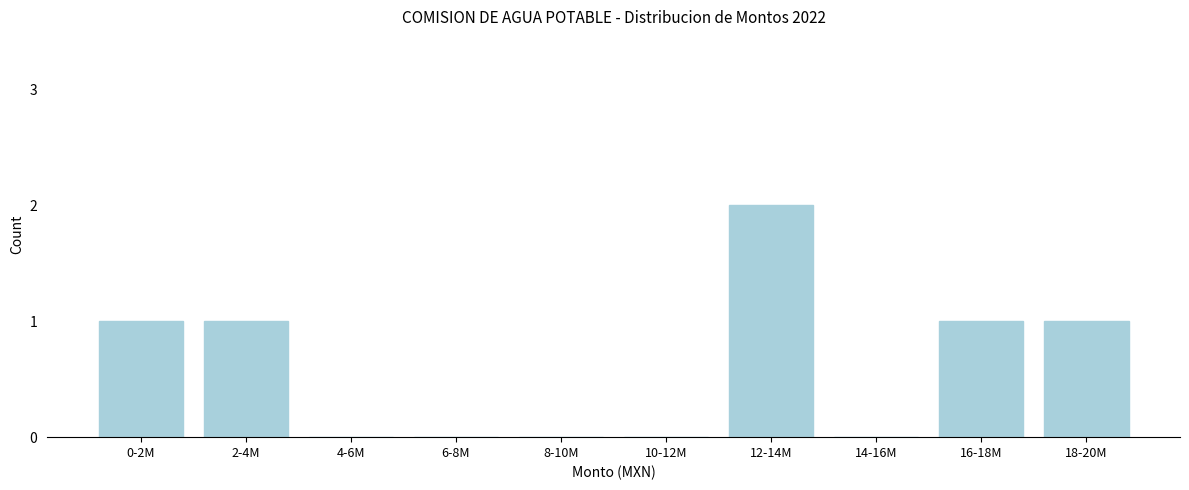

Reading left to right, transcribe all the data shown in this chart.

0-2M=1	2-4M=1	4-6M=0	6-8M=0	8-10M=0	10-12M=0	12-14M=2	14-16M=0	16-18M=1	18-20M=1